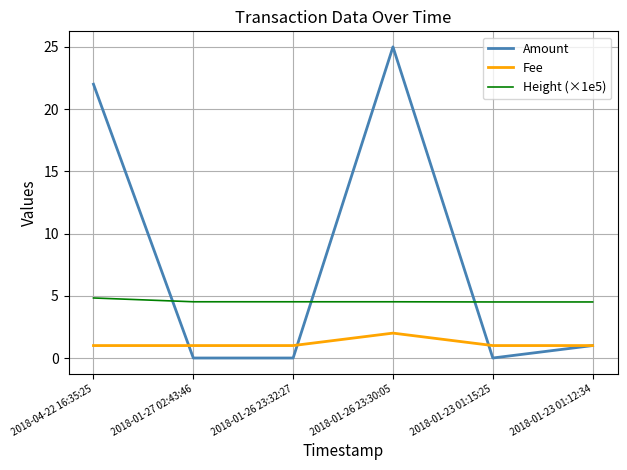

Which category has the highest value across all series?

2018-01-26 23:30:05